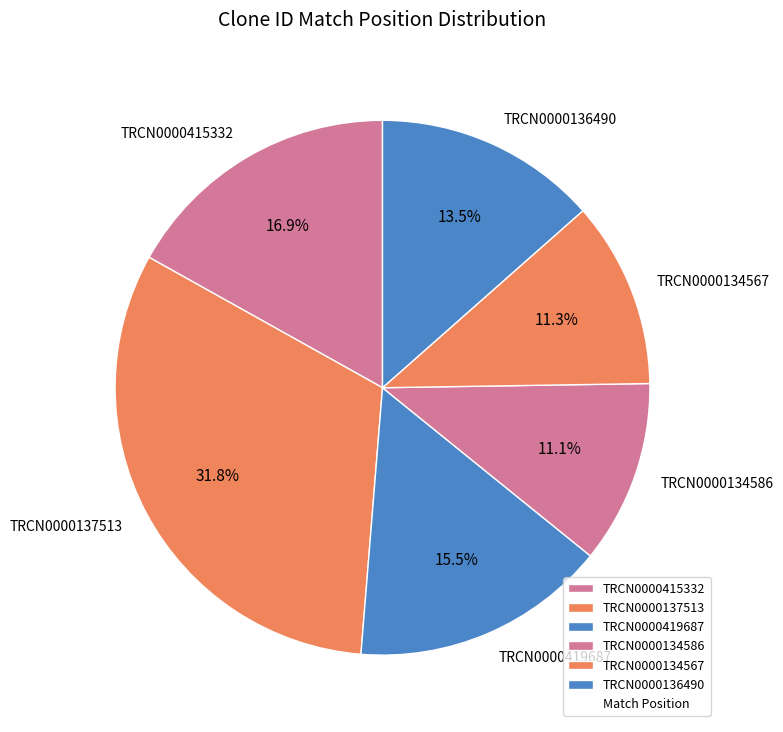

Between TRCN0000419687 and TRCN0000134586, which is larger?

TRCN0000419687